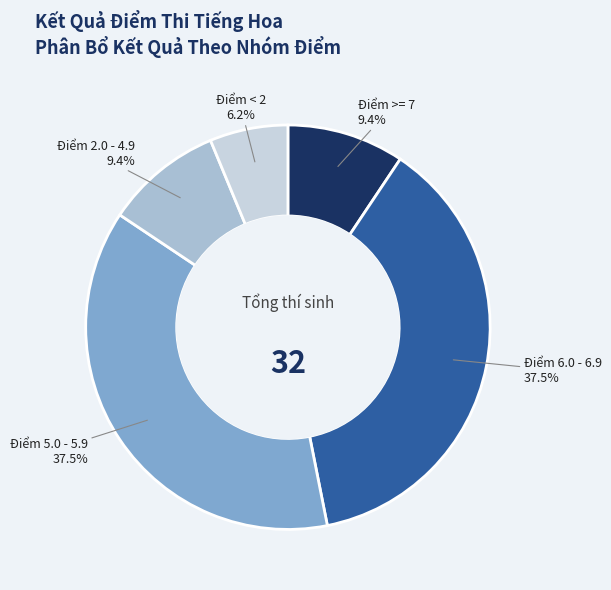

Is the sum of Điểm < 2 and Điểm 6.0 - 6.9 greater than half?

No